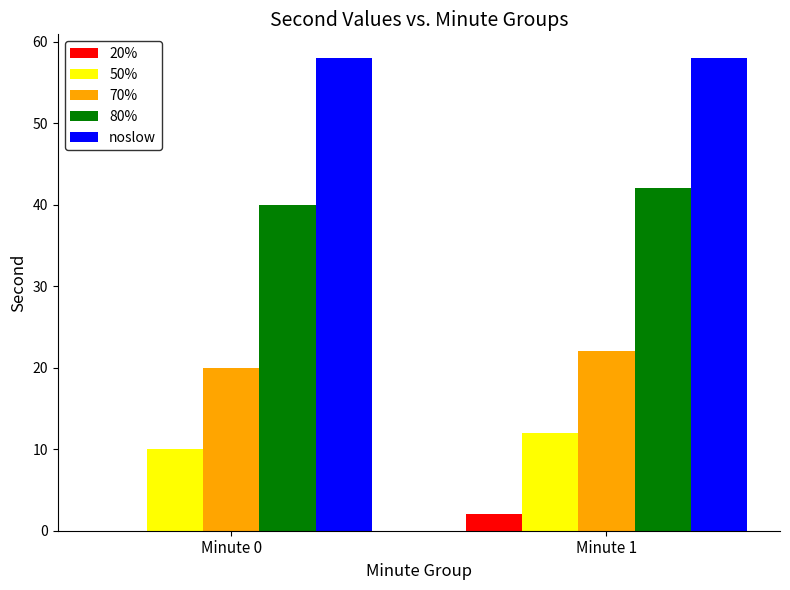

The 50% series shows 16 at Minute 0. True or false?

False